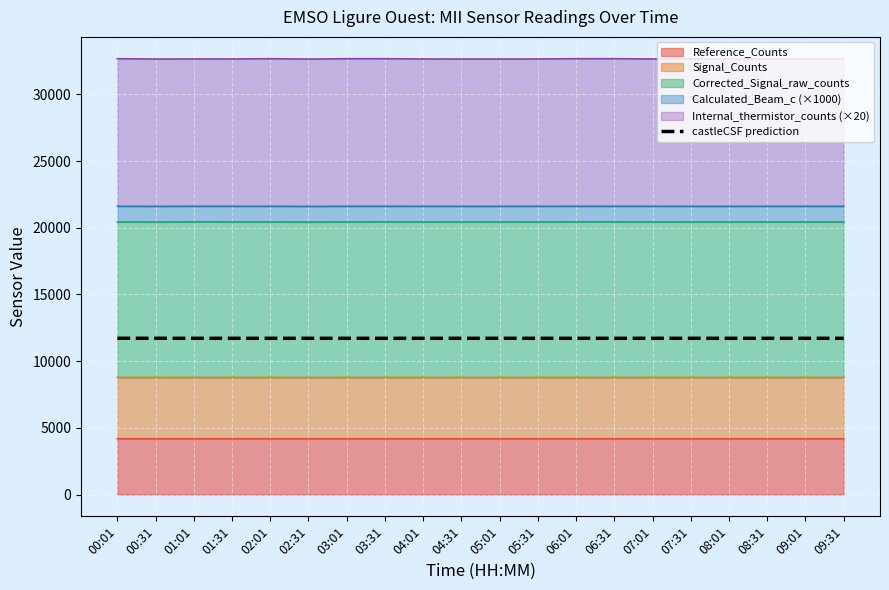

What is the average value?

11712.7